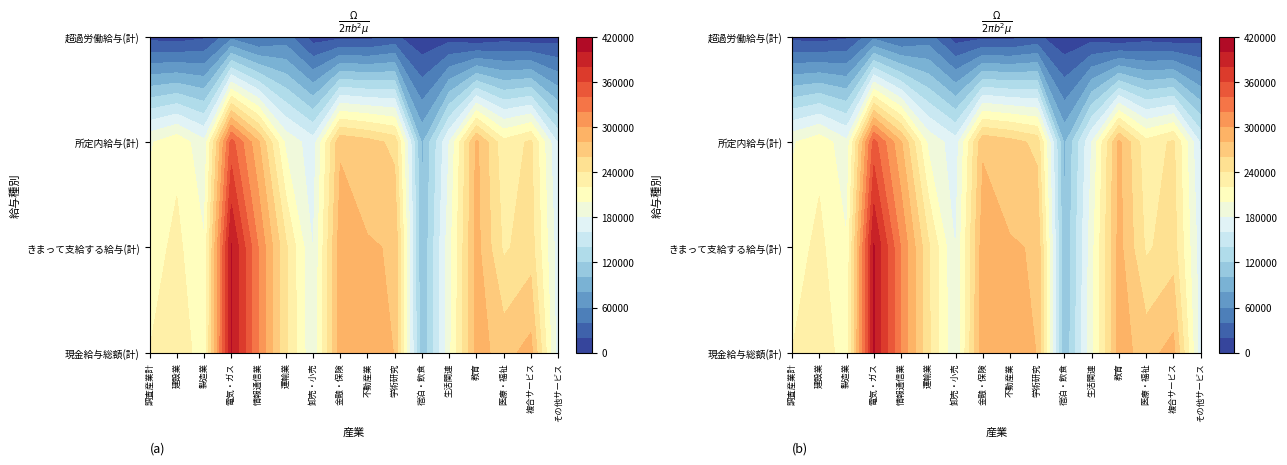

Reading left to right, list all the values displayed in this chart.

現金給与総額(計): 0=220192	1=238764	2=205057	3=401914	4=318928	5=244056	6=181747	7=291811	8=283806	9=279802	10=101490	11=194027	12=287165	13=272860	14=287049	15=168223
きまって支給する給与(計): 0=210889	1=224962	2=201671	3=401914	4=318787	5=243950	6=178923	7=291710	8=281596	9=278588	10=100206	11=192175	12=287108	13=236724	14=249973	15=168060
所定内給与(計): 0=197278	1=214749	2=184959	3=348103	4=282752	5=195297	6=168706	7=277101	8=268572	9=254574	10=95987	11=180453	12=284666	13=226607	14=243912	15=157194
超過労働給与(計): 0=13611	1=10213	2=16712	3=53811	4=36035	5=48653	6=10217	7=14609	8=13024	9=24014	10=4219	11=11722	12=2442	13=10117	14=6061	15=10866